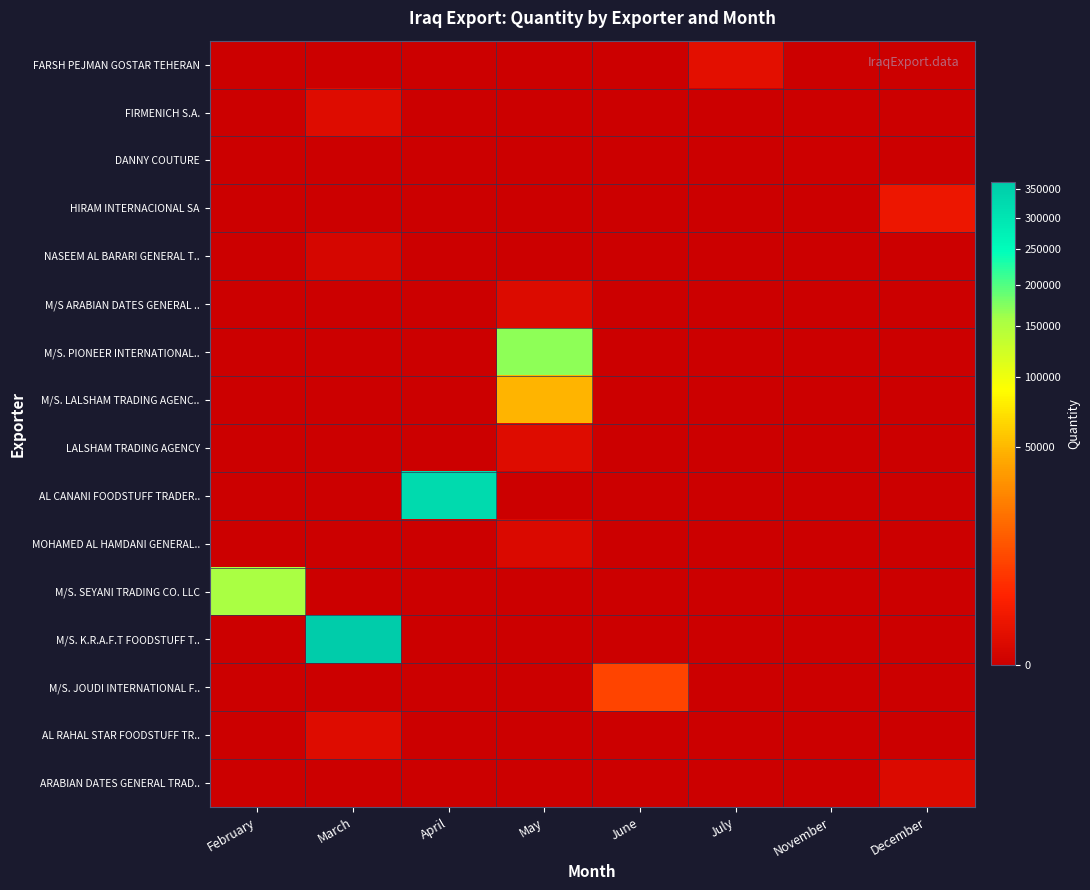

Rank the series by their maximum value, from highest to lowest.

M/S. K.R.A.F.T FOODSTUFF T.., AL CANANI FOODSTUFF TRADER.., M/S. PIONEER INTERNATIONAL.., M/S. SEYANI TRADING CO. LLC, M/S. LALSHAM TRADING AGENC.., M/S. JOUDI INTERNATIONAL F.., HIRAM INTERNACIONAL SA, FARSH PEJMAN GOSTAR TEHERAN, FIRMENICH S.A., LALSHAM TRADING AGENCY, AL RAHAL STAR FOODSTUFF TR.., M/S ARABIAN DATES GENERAL .., ARABIAN DATES GENERAL TRAD.., MOHAMED AL HAMDANI GENERAL.., NASEEM AL BARARI GENERAL T.., DANNY COUTURE